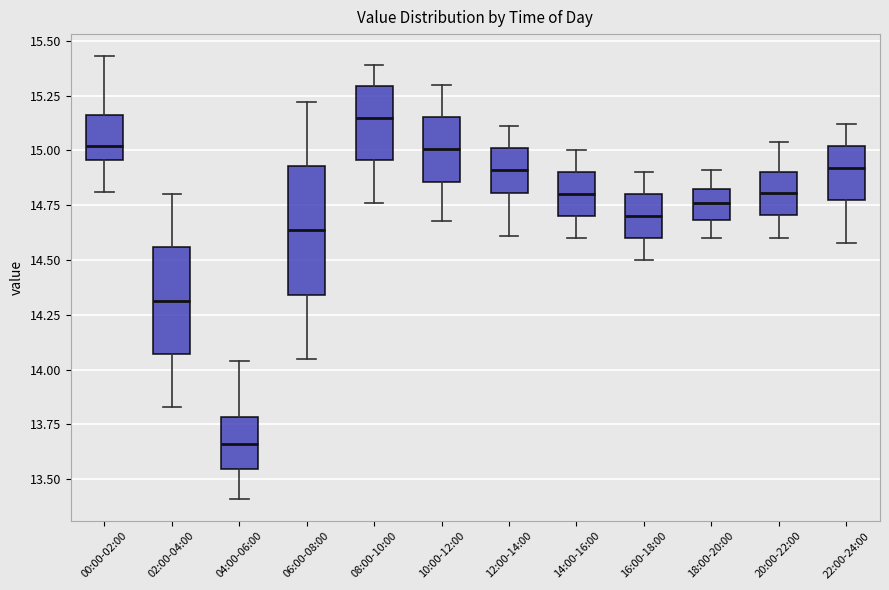

Comparing the boxes themselves (not the whiskers), which one is the tallest?

06:00-08:00